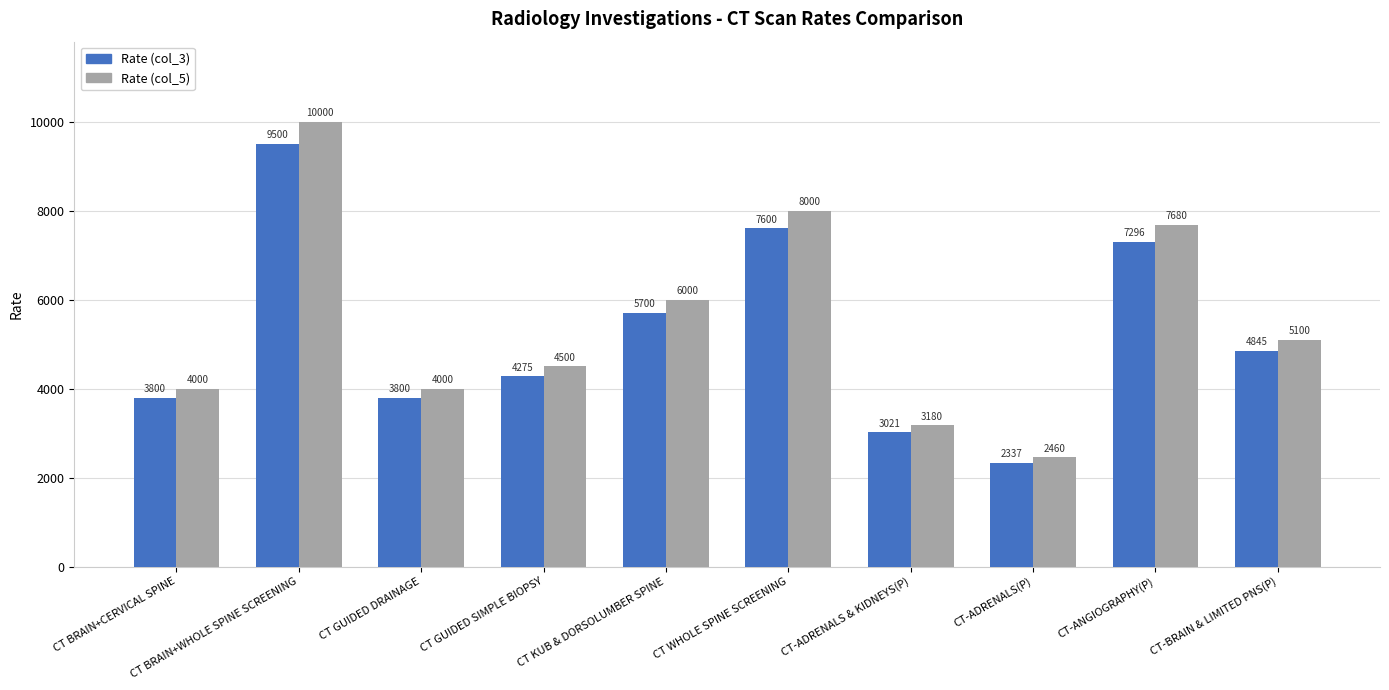

Rank the series by their average value, from lowest to highest.

Rate (col_3), Rate (col_5)